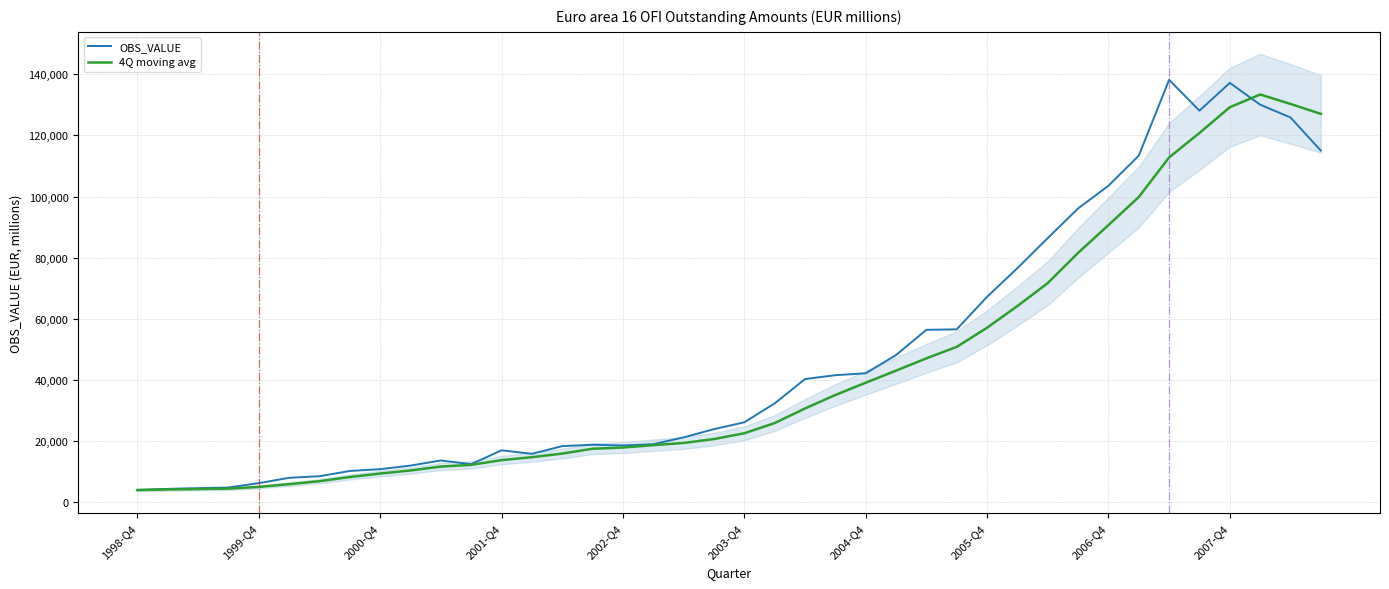

What is the lowest value of the OBS_VALUE series?

3973.0